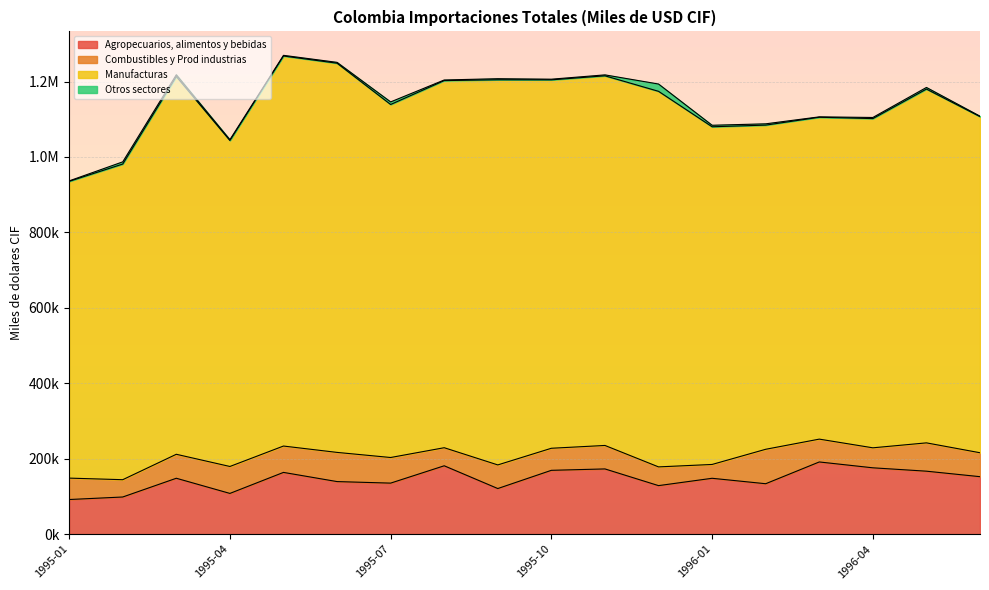

True or false: Otros sectores and Manufacturas cross at least once.

False